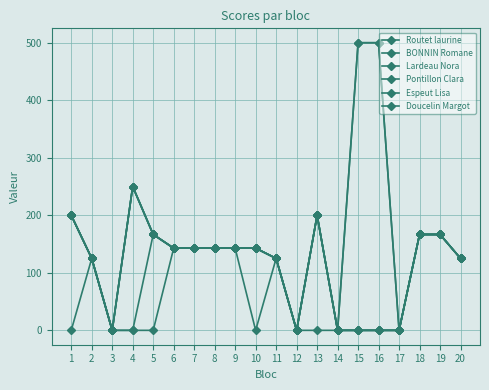

Does the chart have visible grid lines?

Yes